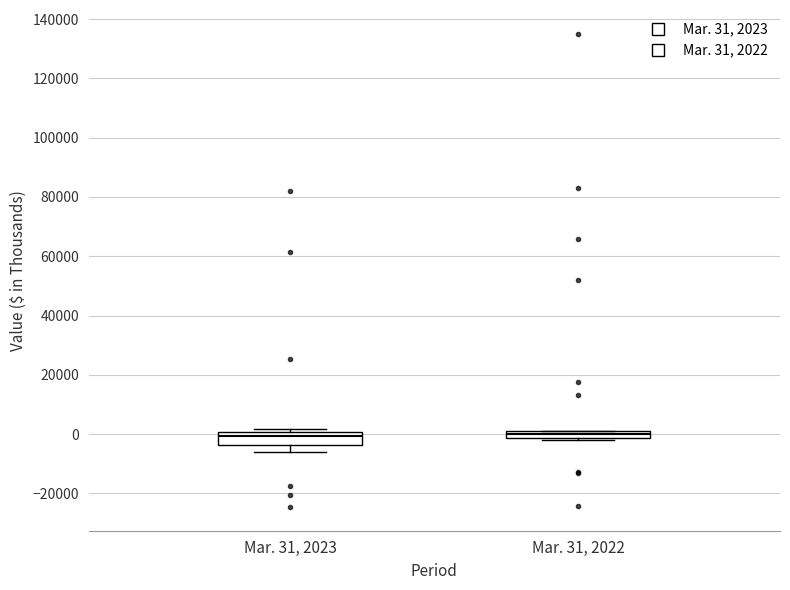

Where does the lower whisker of the box for Mar. 31, 2023 end on the y-axis? The values are not printed on the chart, so give them approximately, as read against the axis.

-6000